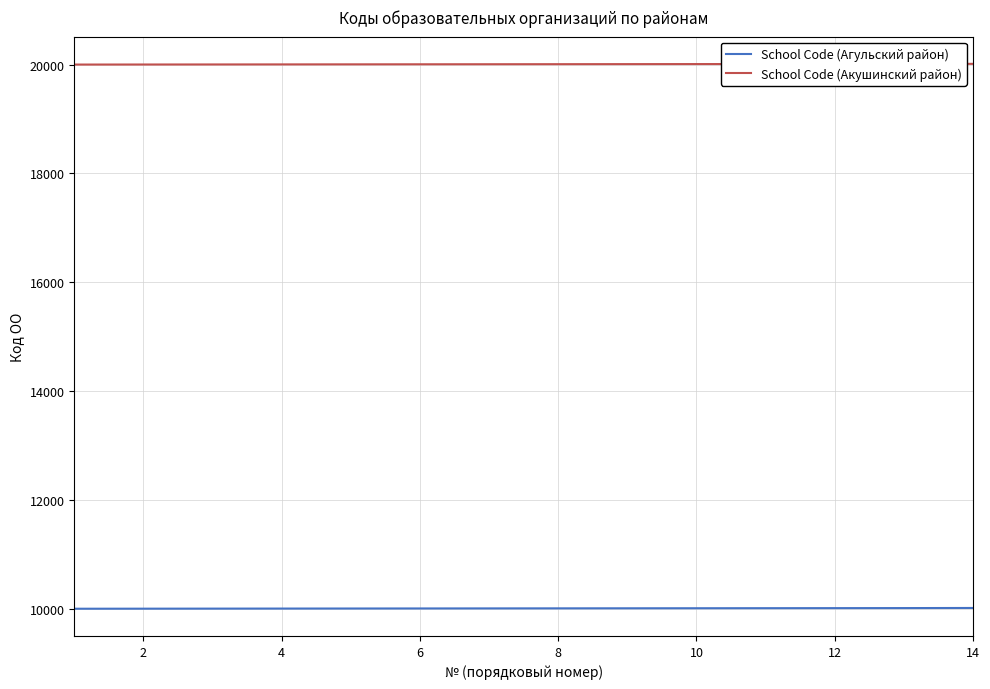

At how many categories does at least one series exceed 15771?

14